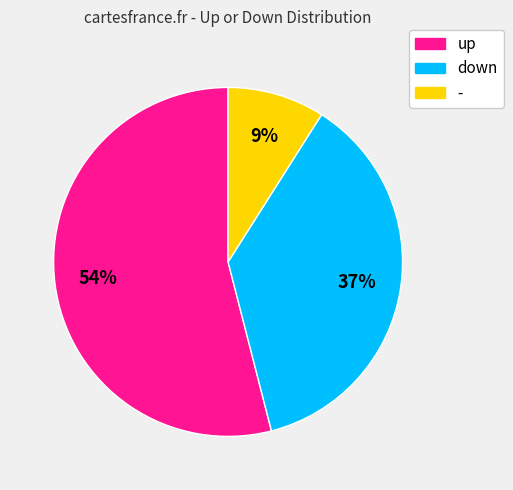

What is the ratio of the value at down to the value at -?

4.1